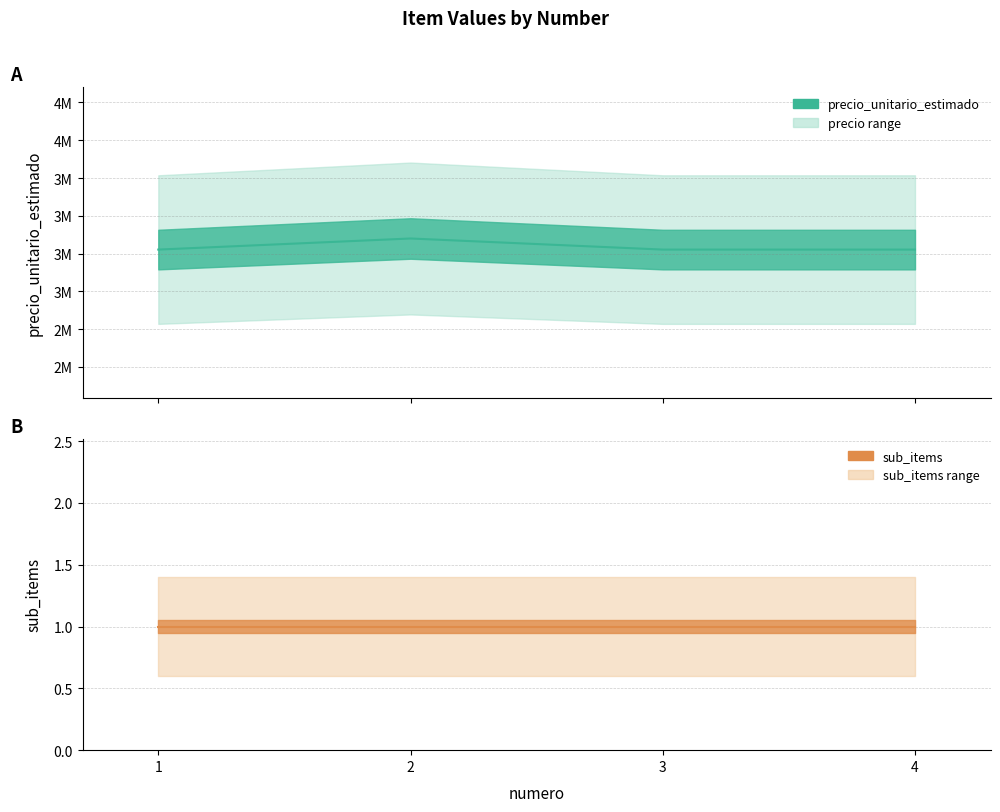

Which has a higher value, 1 or 2?

2